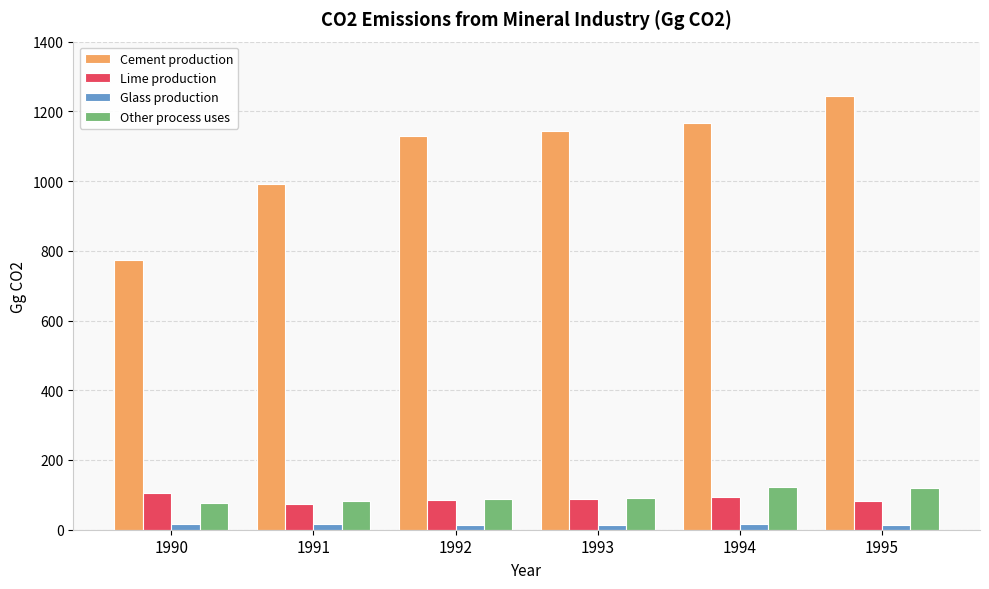

How many data points in Glass production are above 15?

3